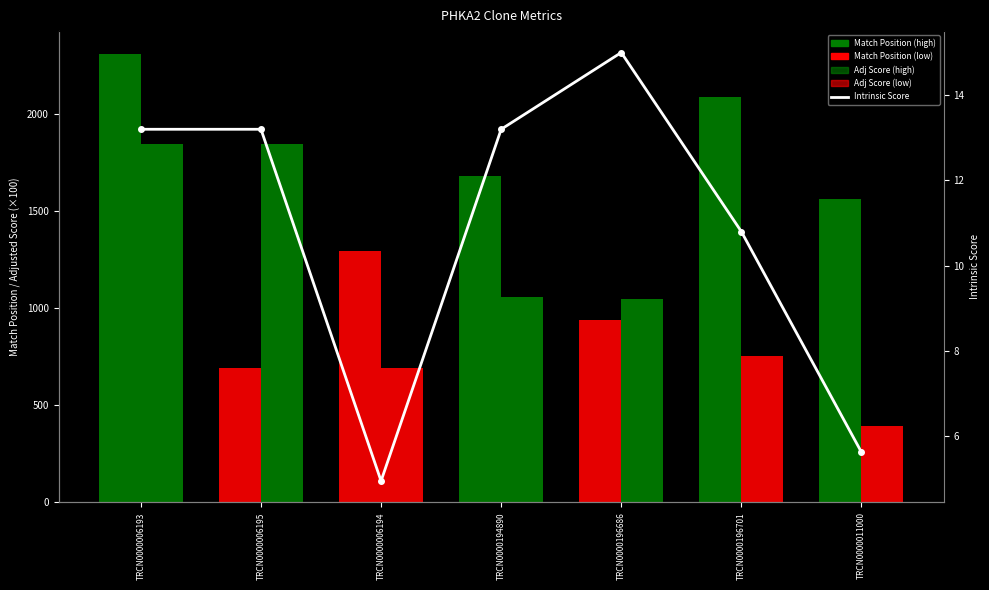

Which series has the largest range (max minus min)?

Match Position